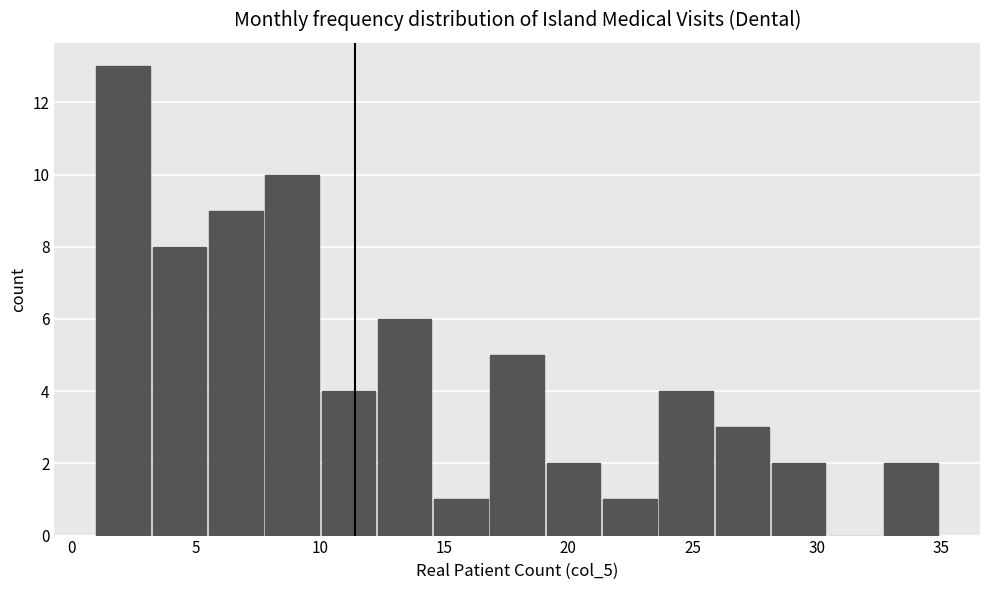

Reading left to right, transcribe this chart: for each bar, give the range it covers on the x-axis and its height. Neither the bar edges nor the heights are printed on the chart, so give them approximately, as read against the axes.

1.0 to 3.5: 13
3.5 to 5.5: 8
5.5 to 8.0: 9
8.0 to 10.0: 10
10.0 to 12.5: 4
12.5 to 14.5: 6
14.5 to 17.0: 1
17.0 to 19.0: 5
19.0 to 21.5: 2
21.5 to 23.5: 1
23.5 to 26.0: 4
26.0 to 28.0: 3
28.0 to 30.5: 2
30.5 to 32.5: 0
32.5 to 35.0: 2